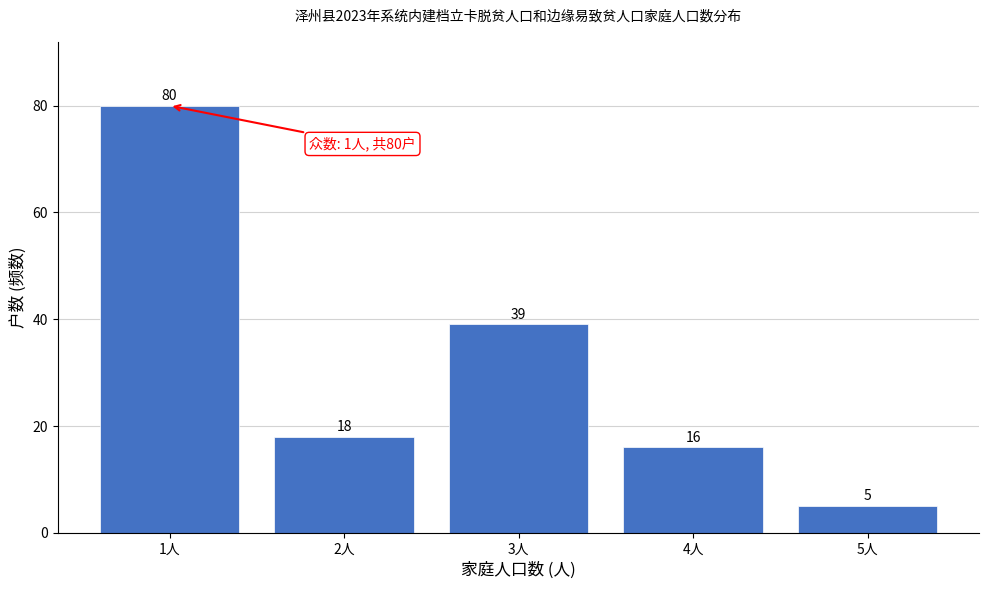

Reading left to right, transcribe all the data shown in this chart.

1人=80	2人=18	3人=39	4人=16	5人=5